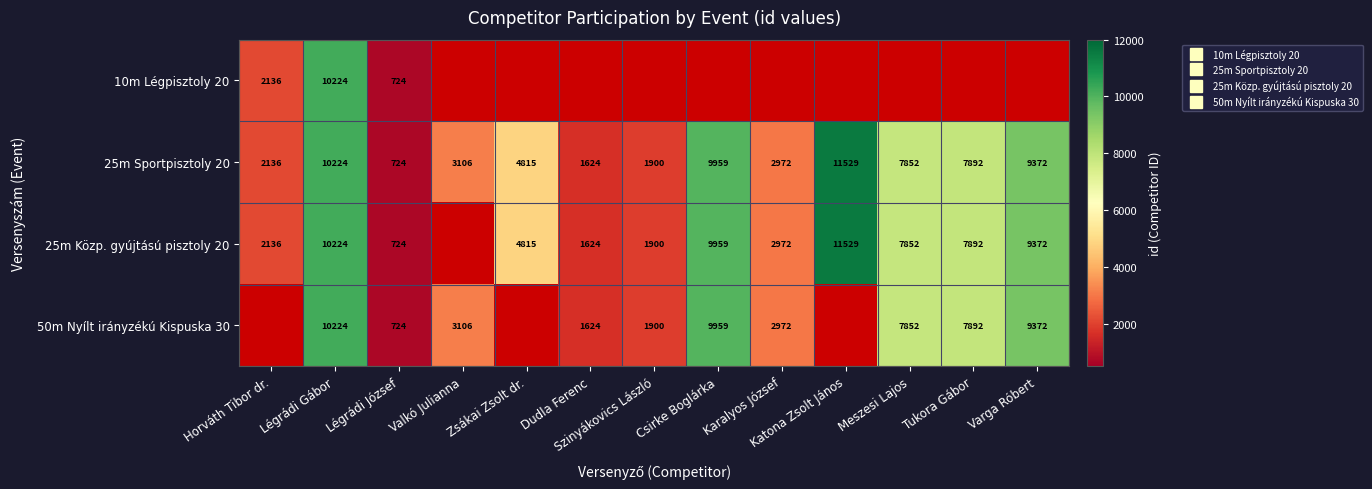

Rank the series by their maximum value, from highest to lowest.

25m Sportpisztoly 20, 25m Közp. gyújtású pisztoly 20, 50m Nyílt irányzékú Kispuska 30, 10m Légpisztoly 20